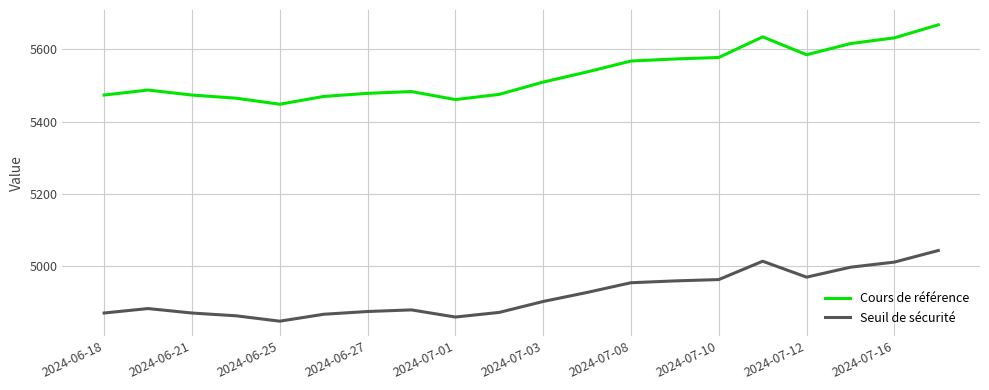

Which series has the largest range (max minus min)?

Cours de référence